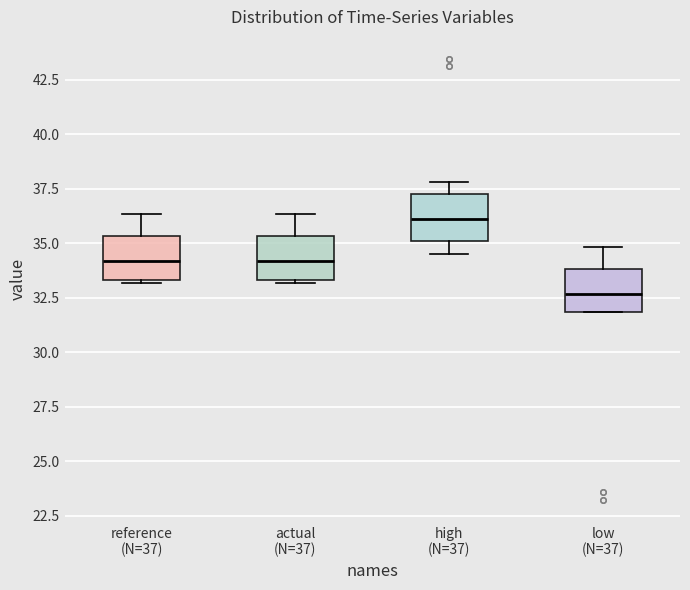

Reading left to right, read every box against the y-axis: the position of its median line, the range the box covers, and the ends of its whiskers. The values are not printed on the chart, so give them approximately, as read against the axis.

reference (N=37): median 34.0, box 33.5 to 35.5, whiskers 33.0 to 36.5
actual (N=37): median 34.0, box 33.5 to 35.5, whiskers 33.0 to 36.5
high (N=37): median 36.0, box 35.0 to 37.5, whiskers 34.5 to 38.0
low (N=37): median 32.5, box 32.0 to 34.0, whiskers 32.0 to 35.0